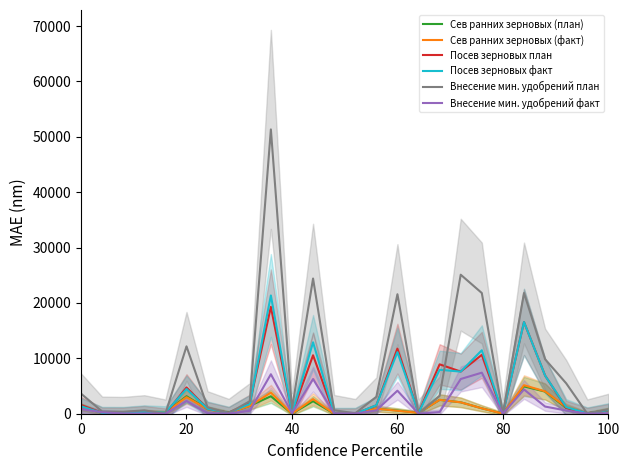

Which series has the largest range (max minus min)?

Внесение мин. удобрений план